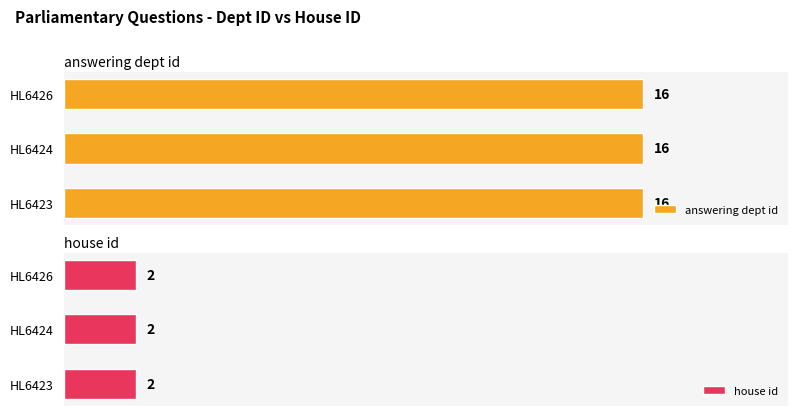

What is the value of the answering dept id bar at the 2nd from the left?

16